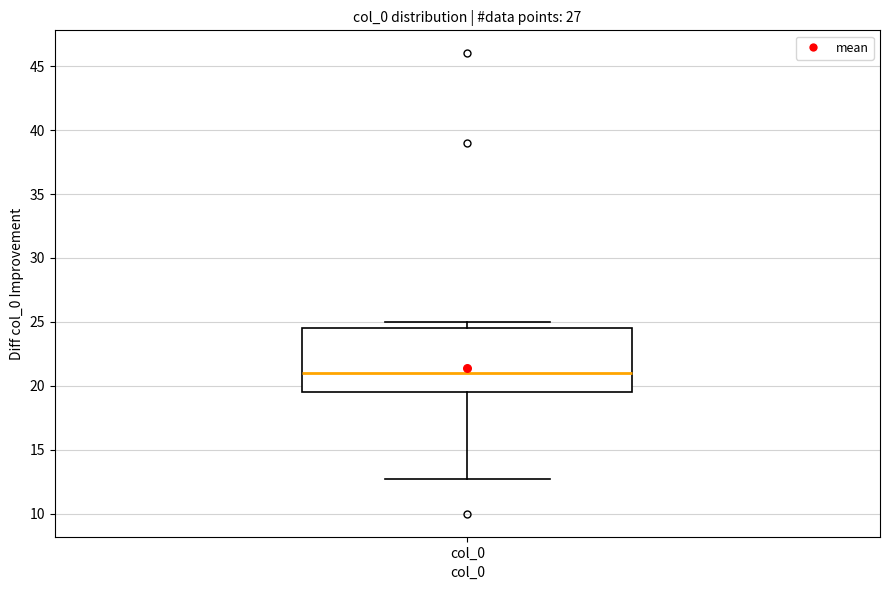

Transcribe this box plot: give where the median line is, the range the box spans, and where the two whiskers end, as read against the y-axis. The values are not printed on the chart, so give them approximately, as read against the axis.

median 21.0, box 19.5 to 24.5, whiskers 13.0 to 25.0